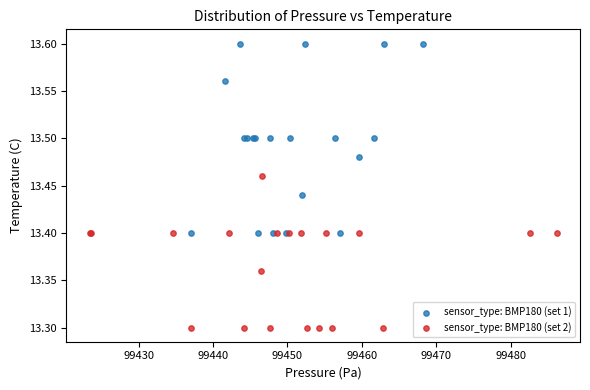

Which series has the largest Y range (max minus min)?

sensor_type: BMP180 (set 1)